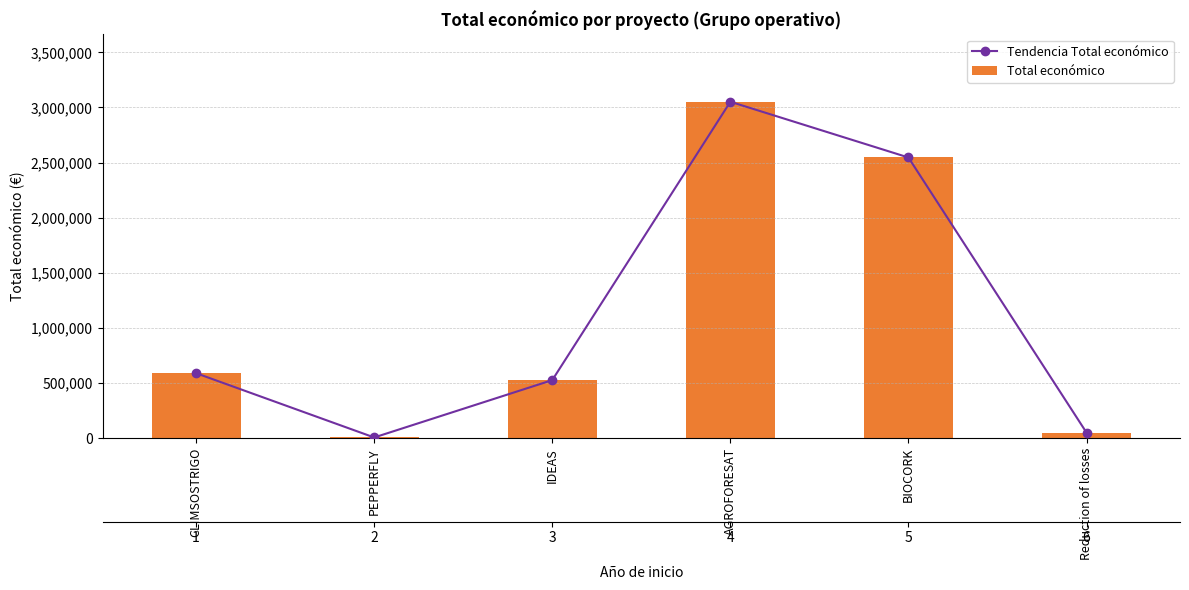

Where is Total económico nearest to the value 1529766?

CLIMSOSTRIGO